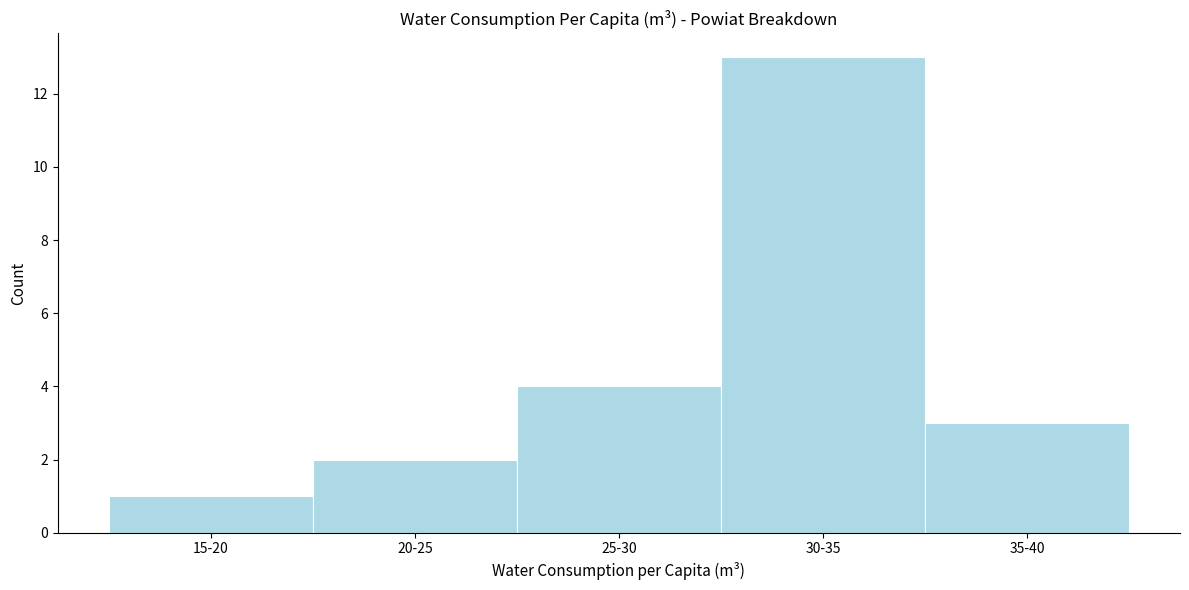

Reading left to right, list all the values displayed in this chart.

1	2	4	13	3